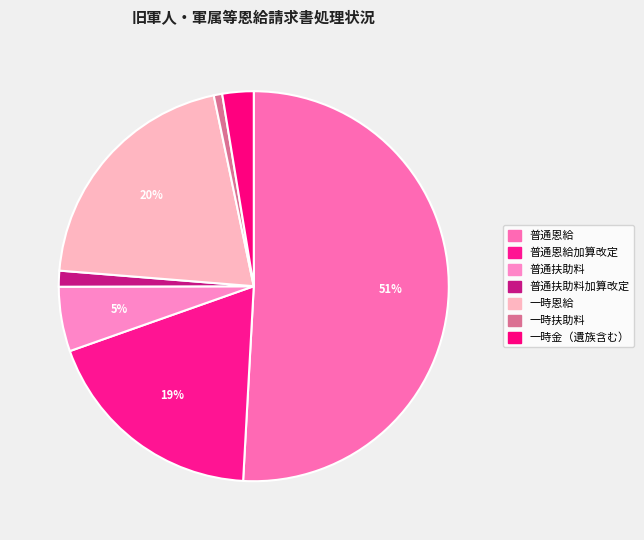

What percentage do 一時恩給 and 普通恩給加算改定 together represent?

39.2%